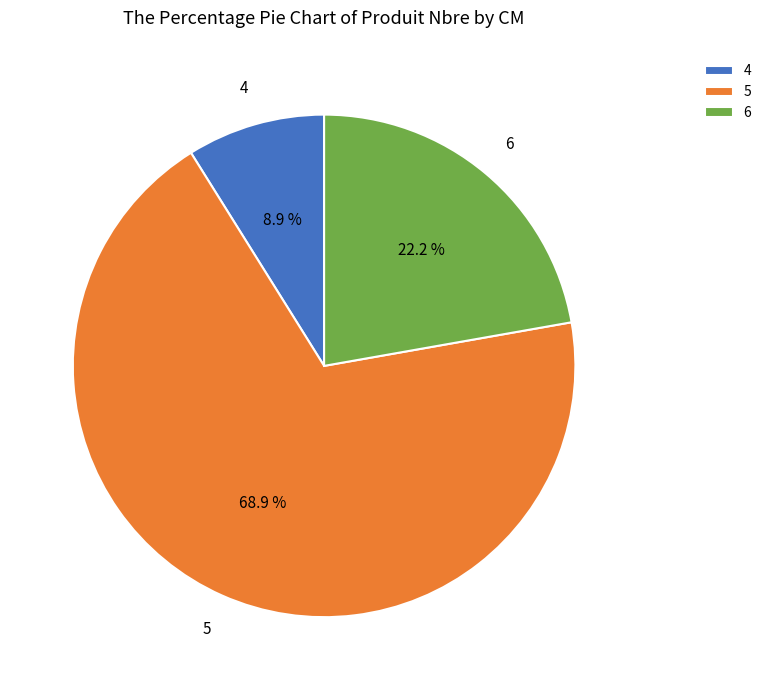

True or false: 4 accounts for 9% of the total.

True